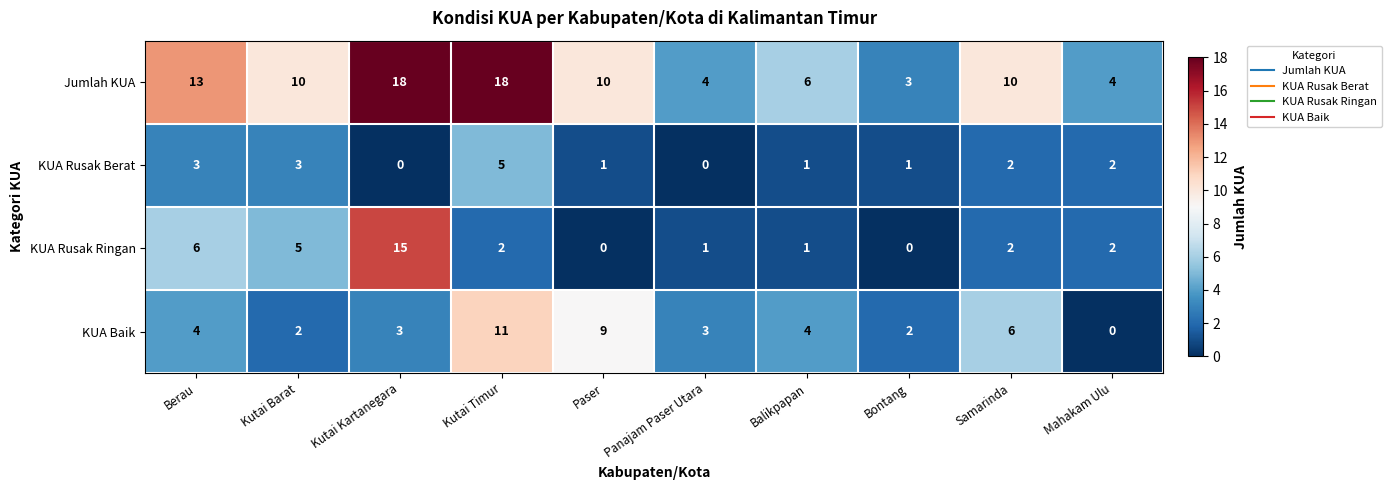

List the series in order of their peak value, lowest first.

KUA Rusak Berat, KUA Baik, KUA Rusak Ringan, Jumlah KUA